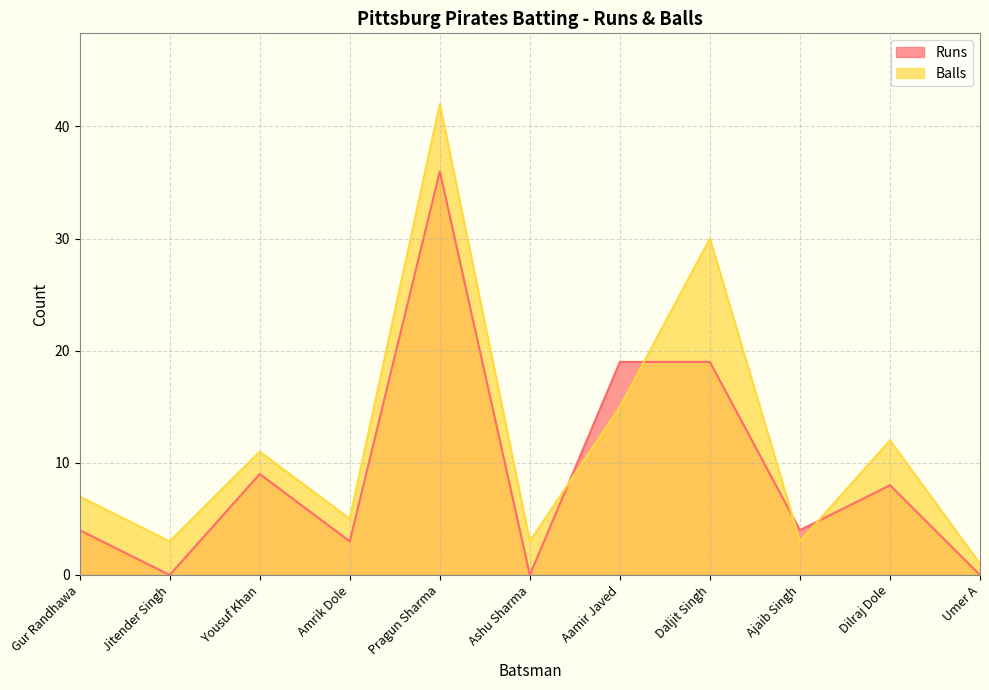

What is the spread (max minus min) of values at Aamir Javed?

4